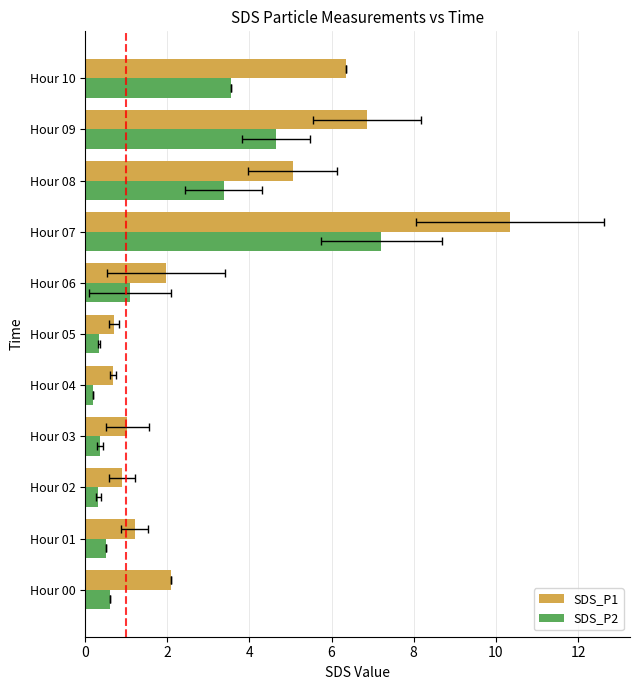

Is it true that SDS_P1 equals 6.3 at Hour 10?

True